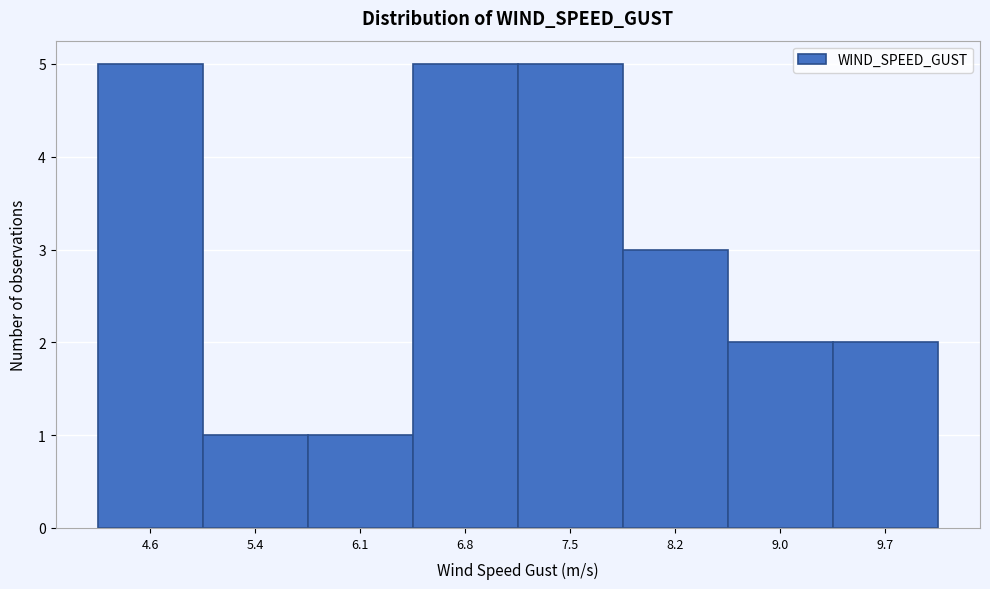

Reading left to right, extract all data points from this chart.

4.6=5	5.4=1	6.1=1	6.8=5	7.5=5	8.2=3	9.0=2	9.7=2